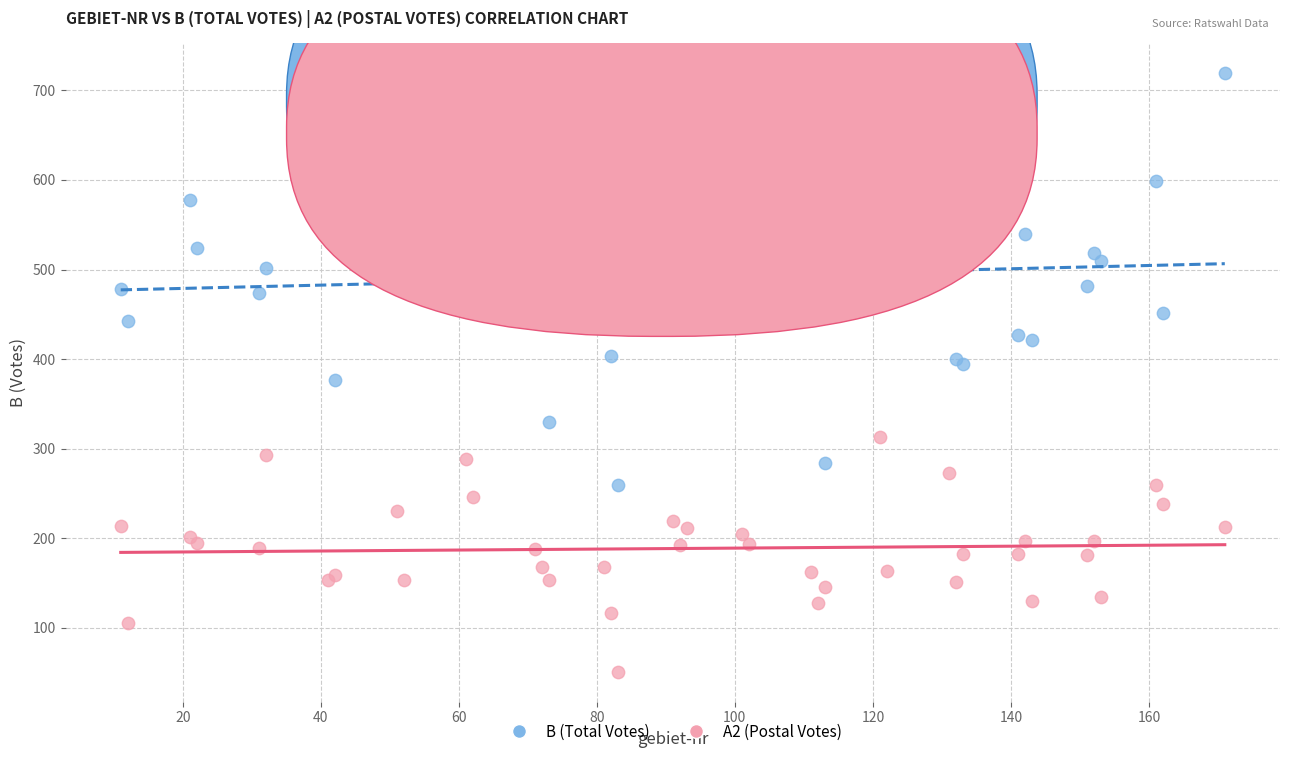

What are all the series names shown in the legend?

B (Total Votes), A2 (Postal Votes)